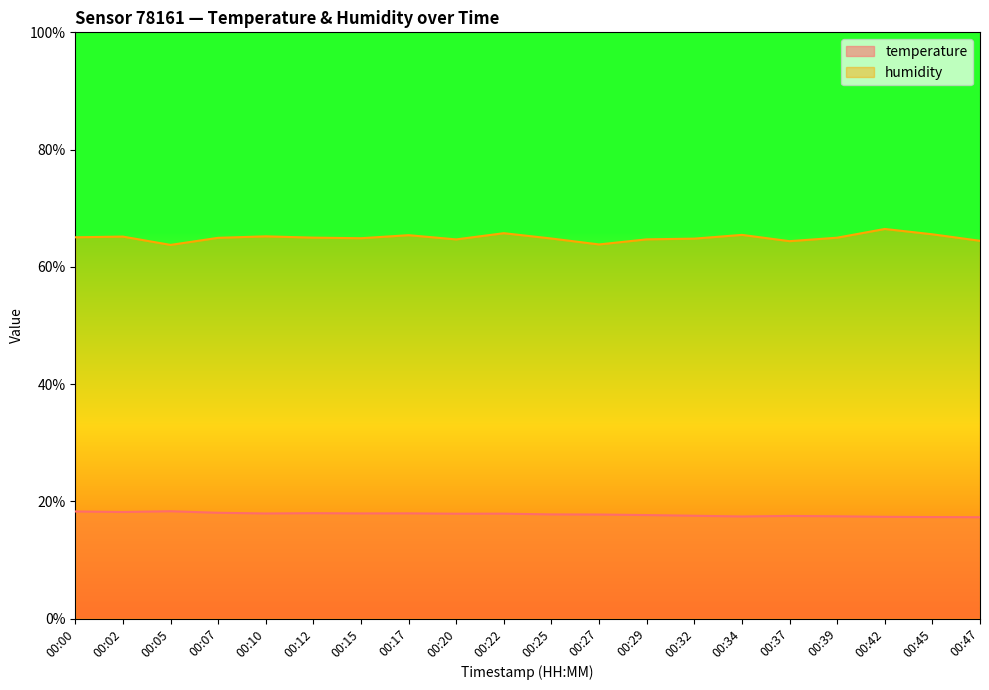

At 00:15, list the series in order from largest to smallest.

humidity, temperature